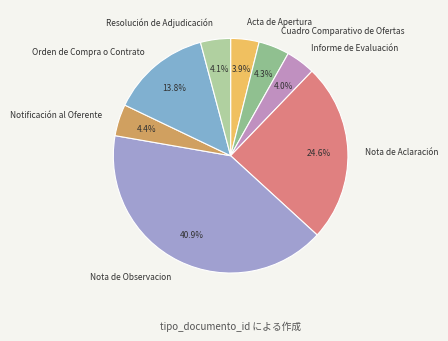

Which slice is the largest?

Nota de Observacion